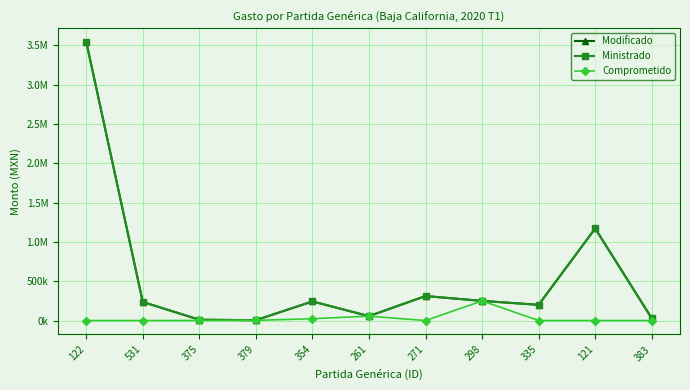

Does the chart have visible grid lines?

Yes